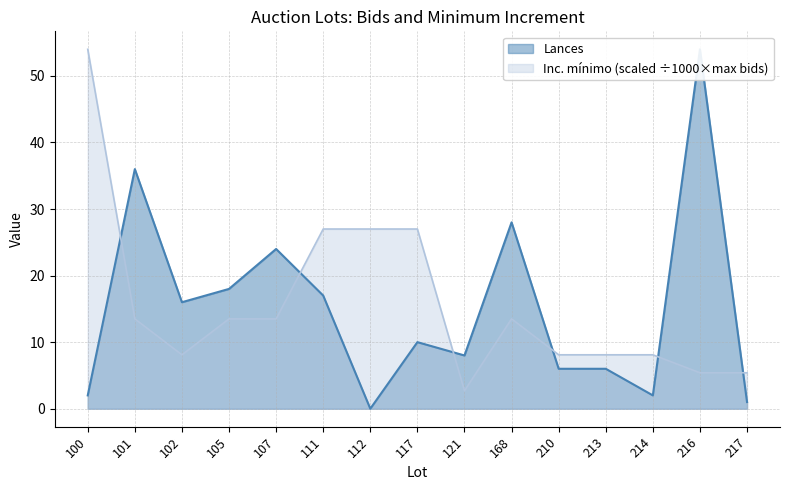

Reading left to right, list all the values displayed in this chart.

Lances: 100=2.0	101=36.0	102=16.0	105=18.0	107=24.0	111=17.0	112=0.0	117=10.0	121=8.0	168=28.0	210=6.0	213=6.0	214=2.0	216=54.0	217=1.0
Inc. mínimo: 100=54.0	101=13.5	102=8.1	105=13.5	107=13.5	111=27.0	112=27.0	117=27.0	121=2.7	168=13.5	210=8.1	213=8.1	214=8.1	216=5.4	217=5.4